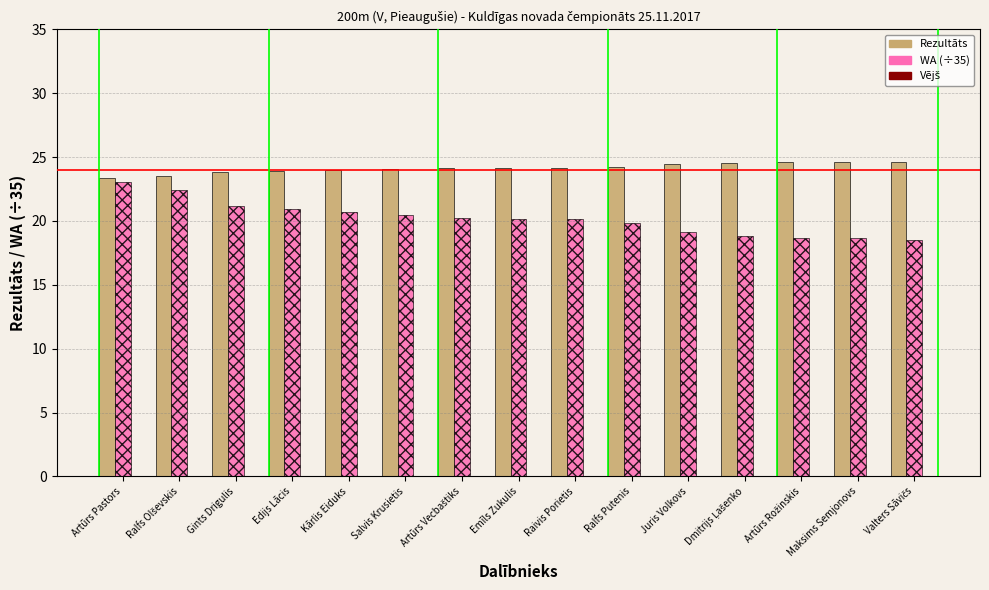

At which label does WA (÷35) reach its peak?

Artūrs Pastors